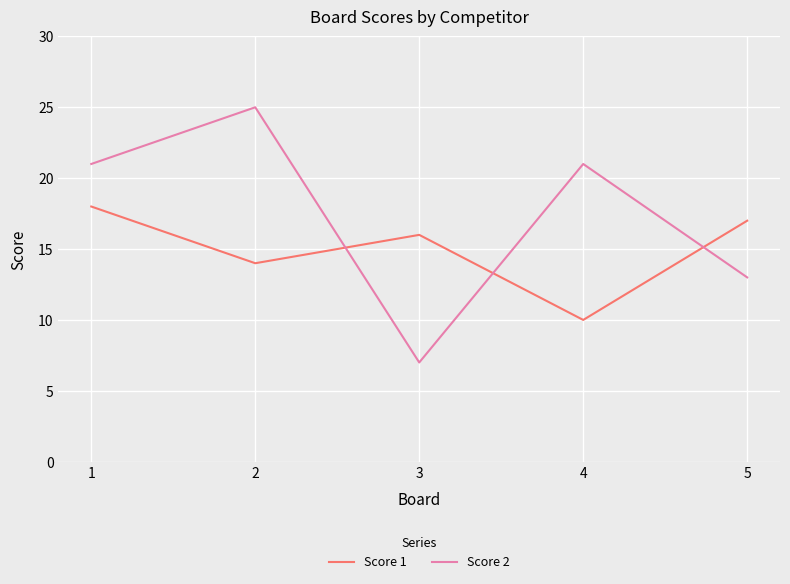

List the labels in order of Score 1 value, largest first.

1, 5, 3, 2, 4